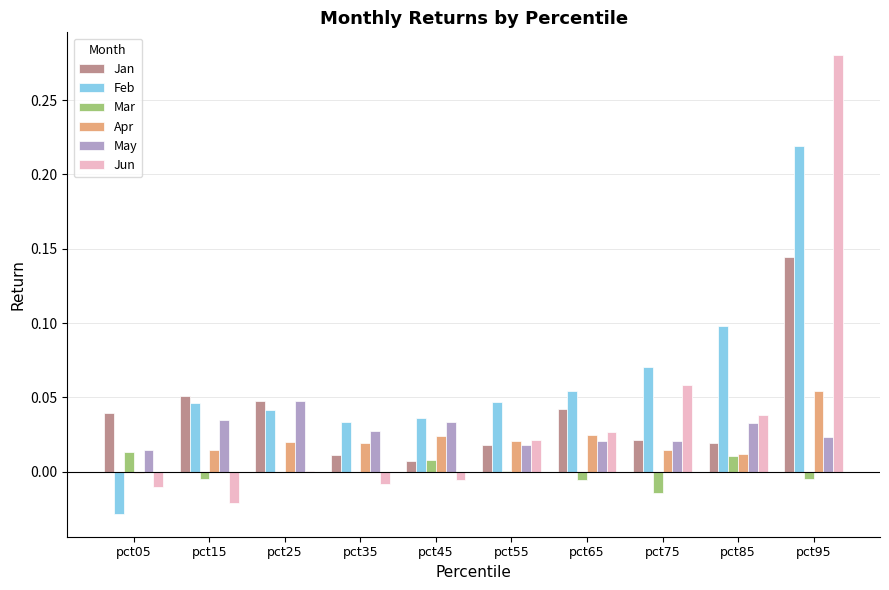

True or false: Feb has a value of 0.0 at pct15.

True